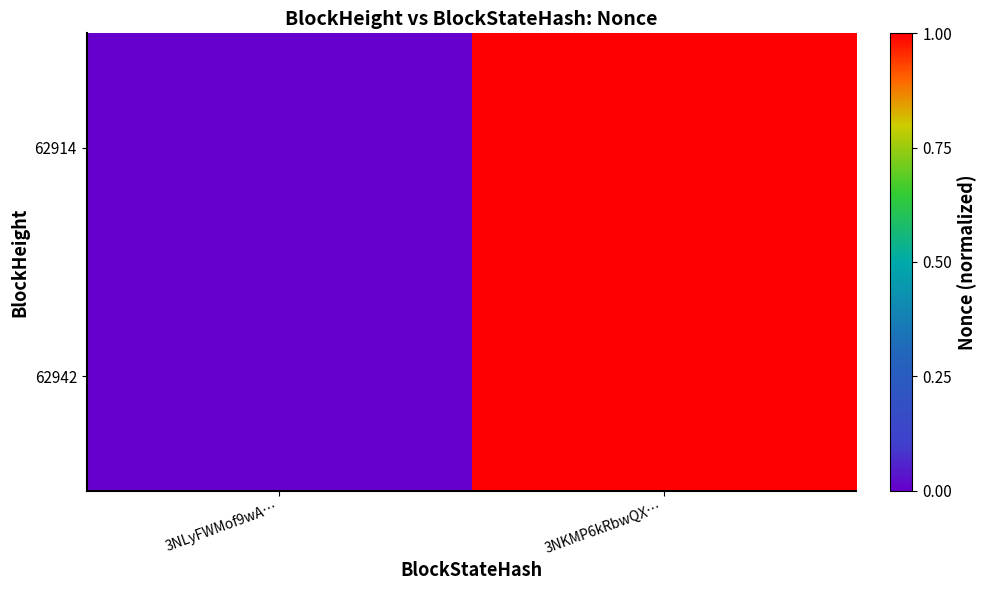

Which series has the largest total across all categories?

62942